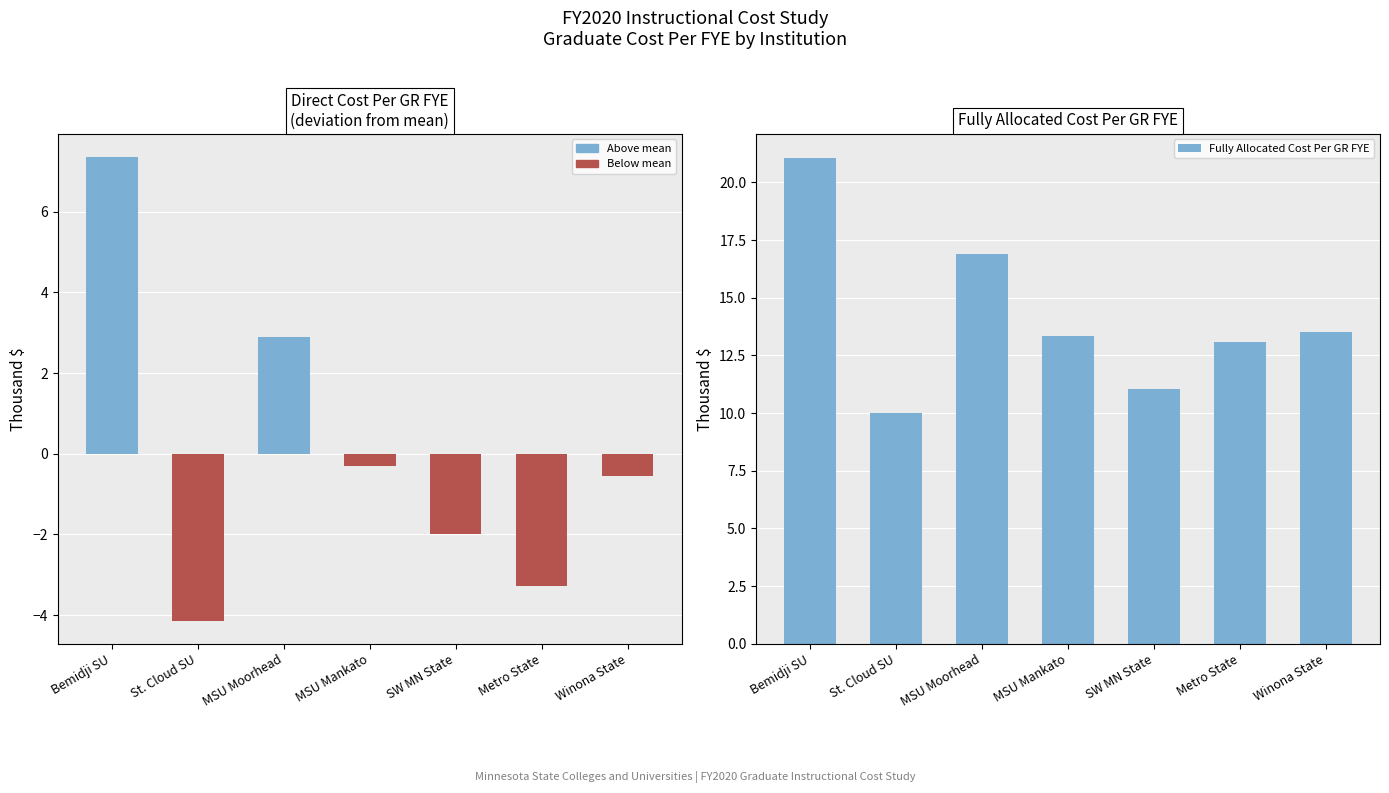

At how many categories does at least one series exceed 11?

6